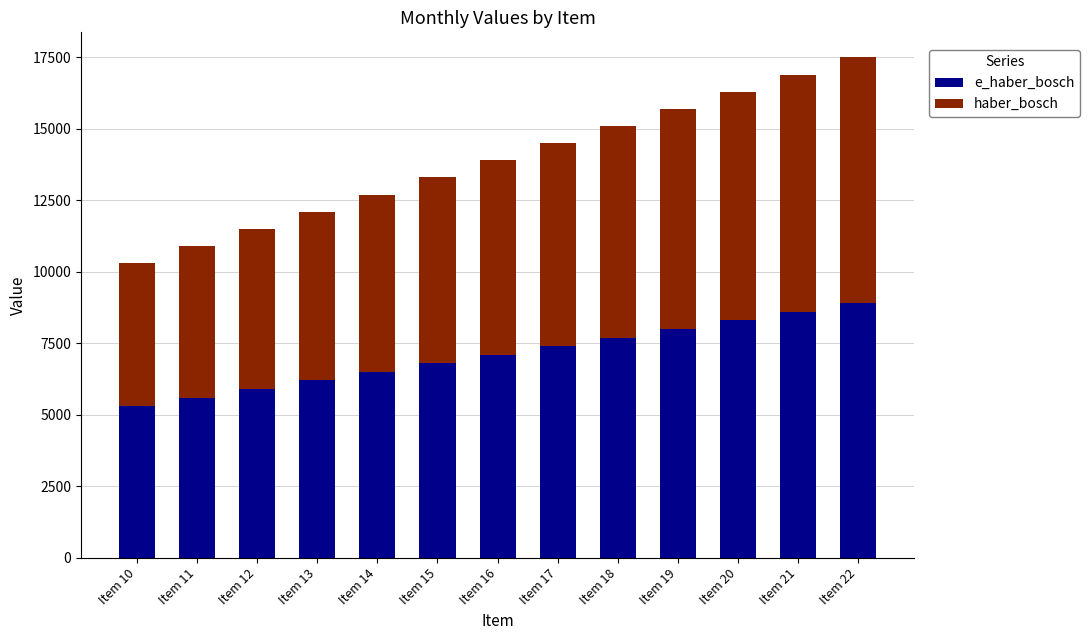

What is the total value across all series at Item 14?

12700